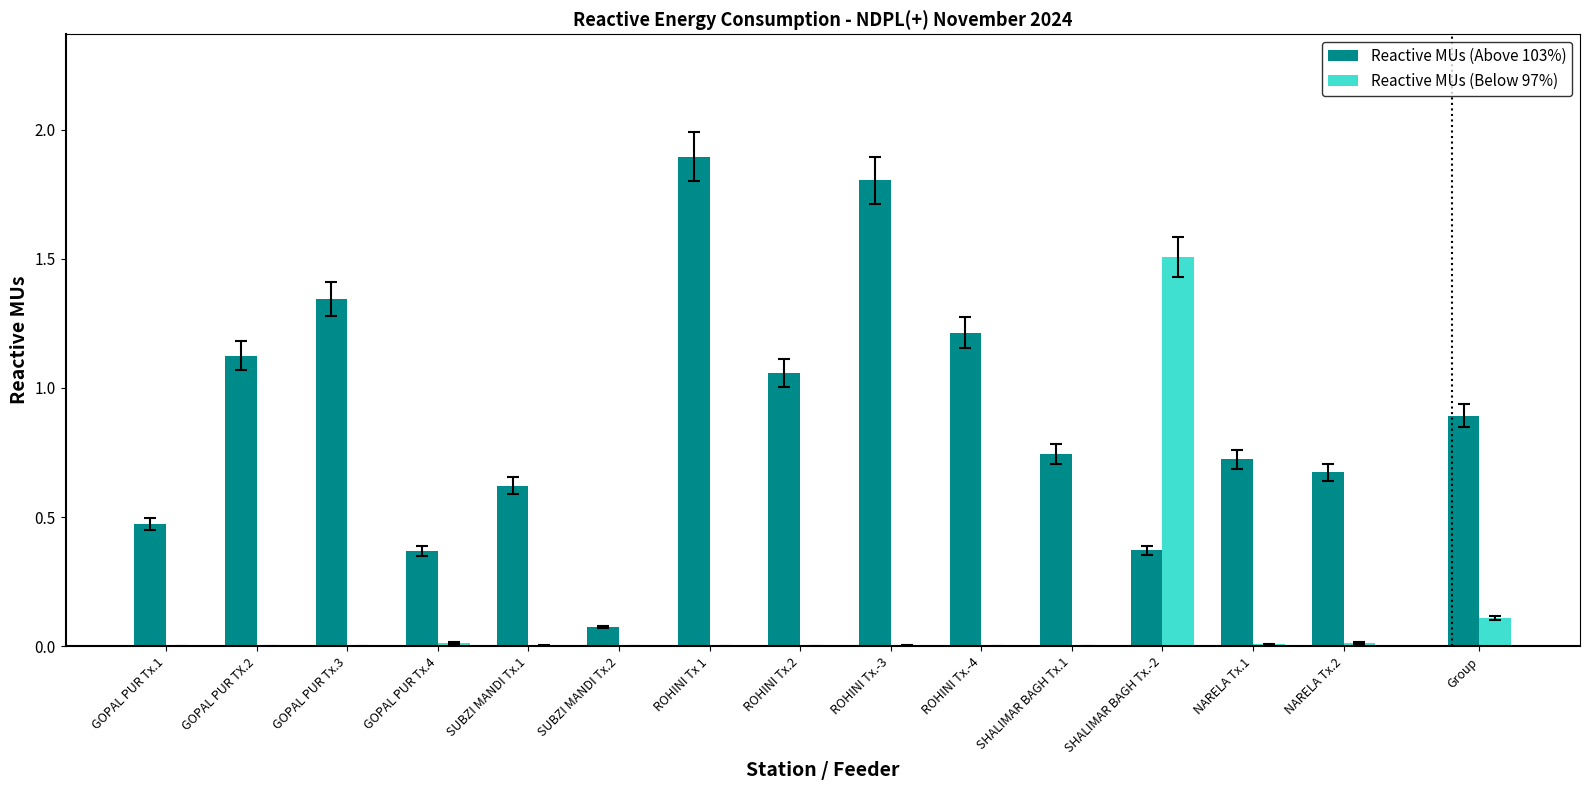

At how many categories does at least one series exceed 0?

14